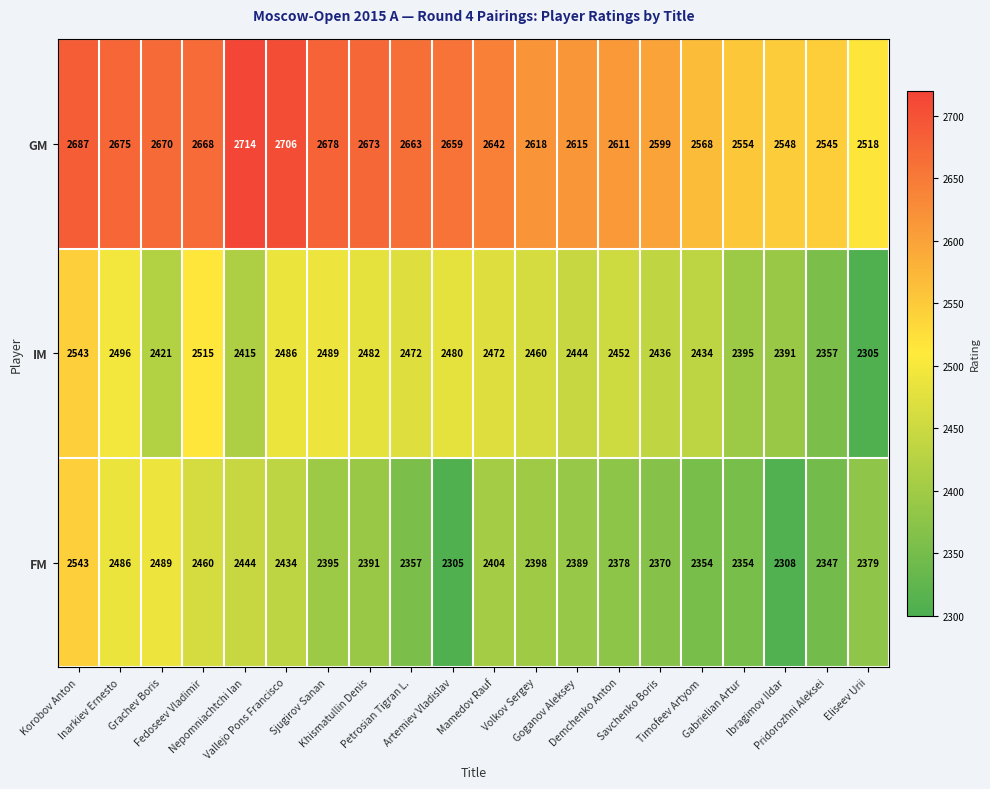

What is the smallest value displayed?

2305